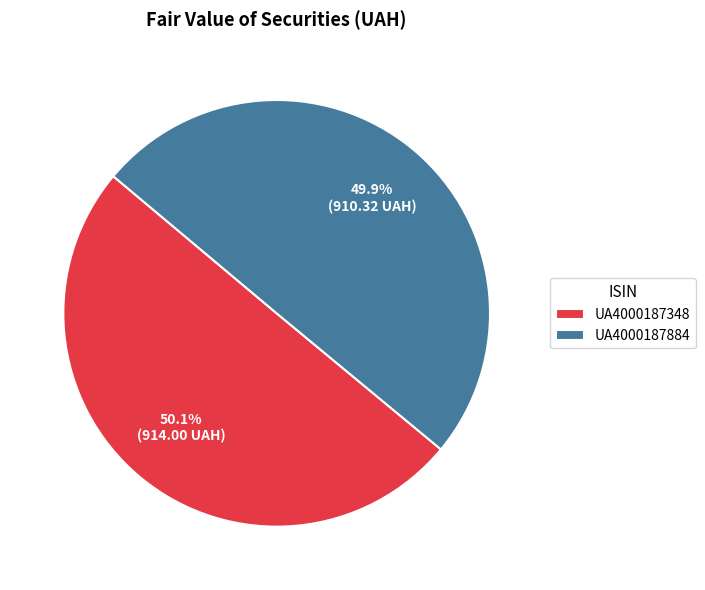

To the nearest percent, what is the combined percentage of UA4000187348 and UA4000187884?

100%